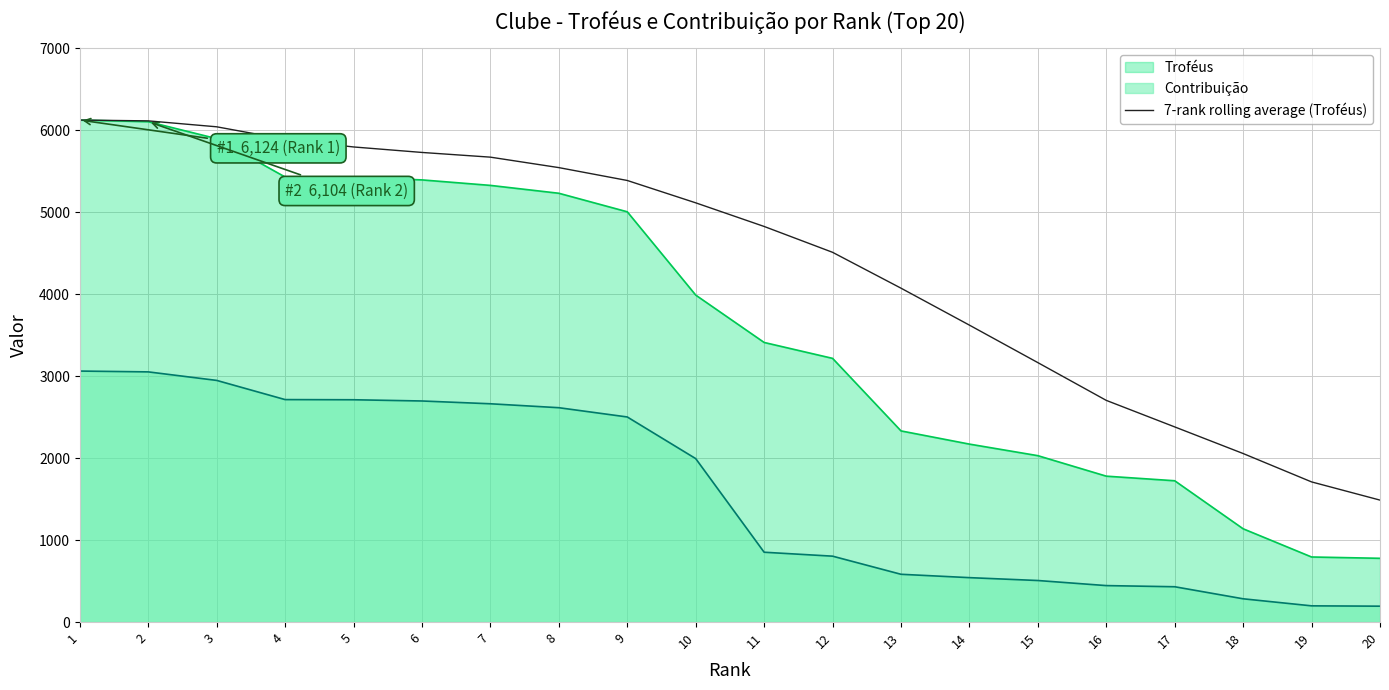

Read the value at 3.

6041.7